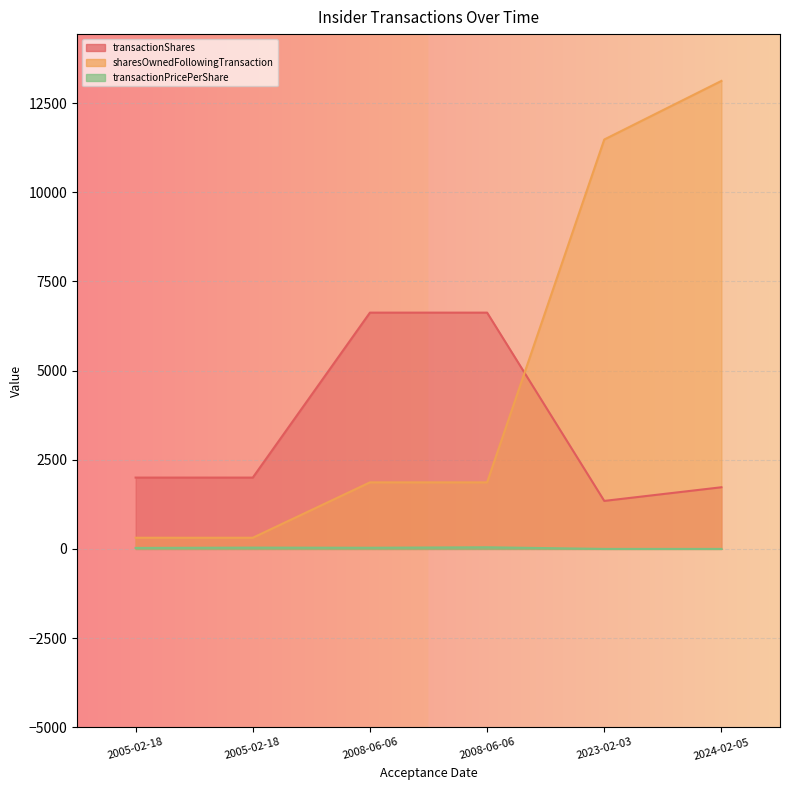

What is the label of the 2nd point from the left?

2005-02-18